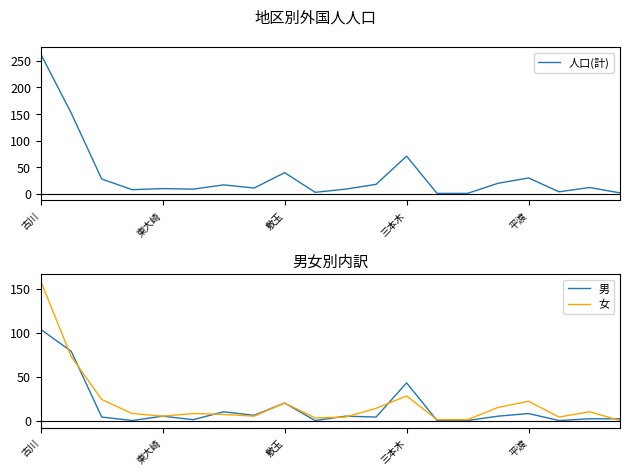

What is the difference between the 男 values at 6 and 13?

10